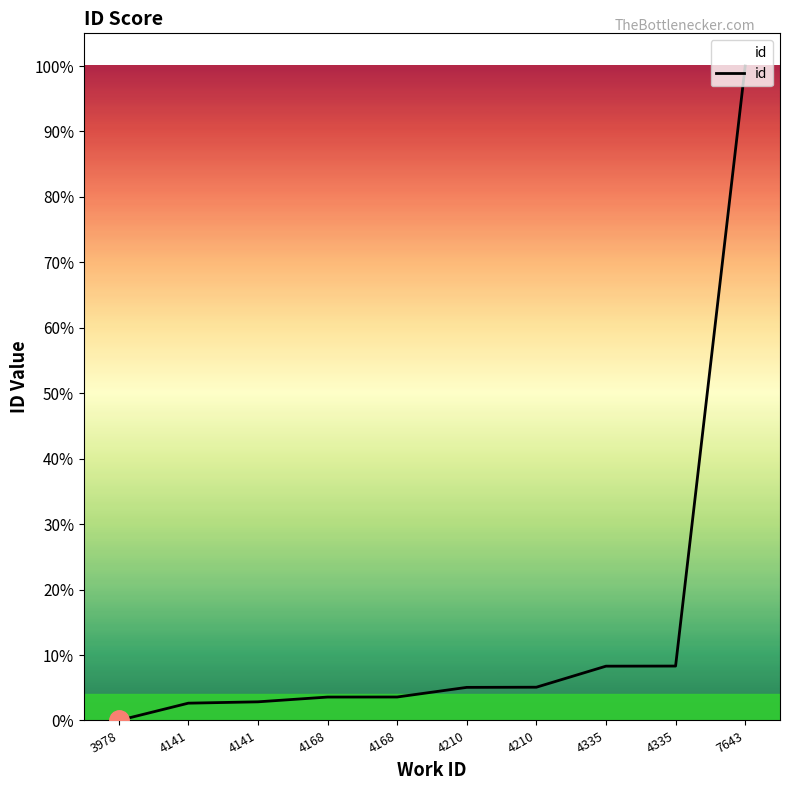

Does the chart display data point markers on the line(s)?

No